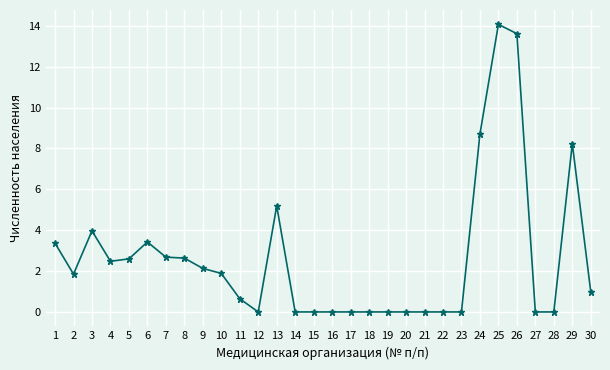

What is the value of the 26th point from the left?

13.6